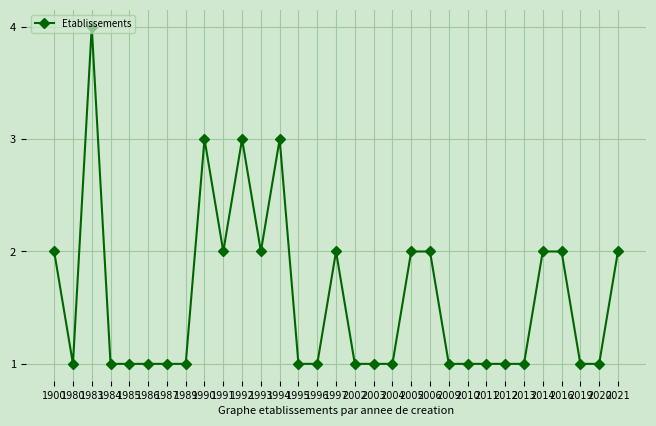

Reading left to right, list all the values displayed in this chart.

2	1	4	1	1	1	1	1	3	2	3	2	3	1	1	2	1	1	1	2	2	1	1	1	1	1	2	2	1	1	2